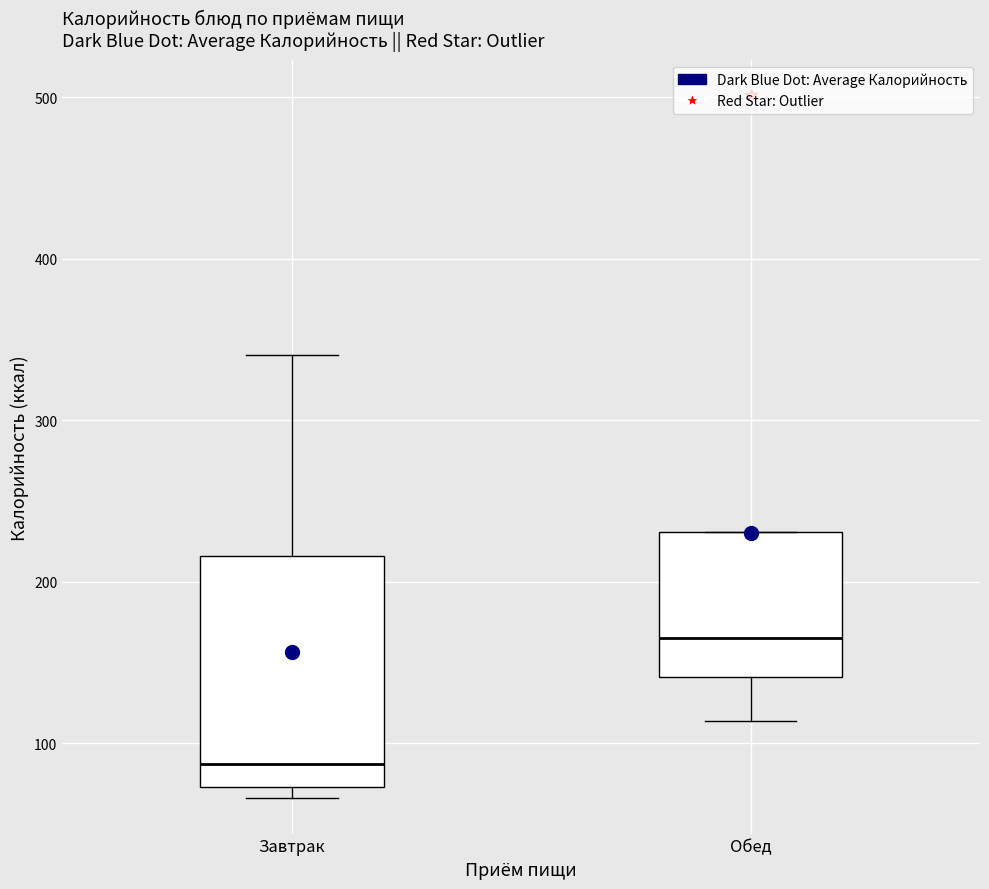

Which box is the tallest, from its lower edge to its upper edge?

Завтрак